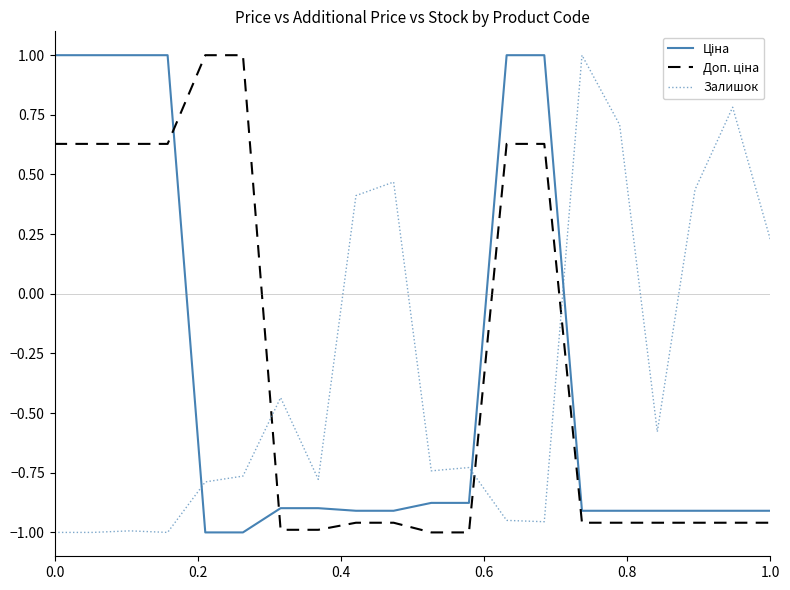

What is the highest value of the Залишок series?

1.0